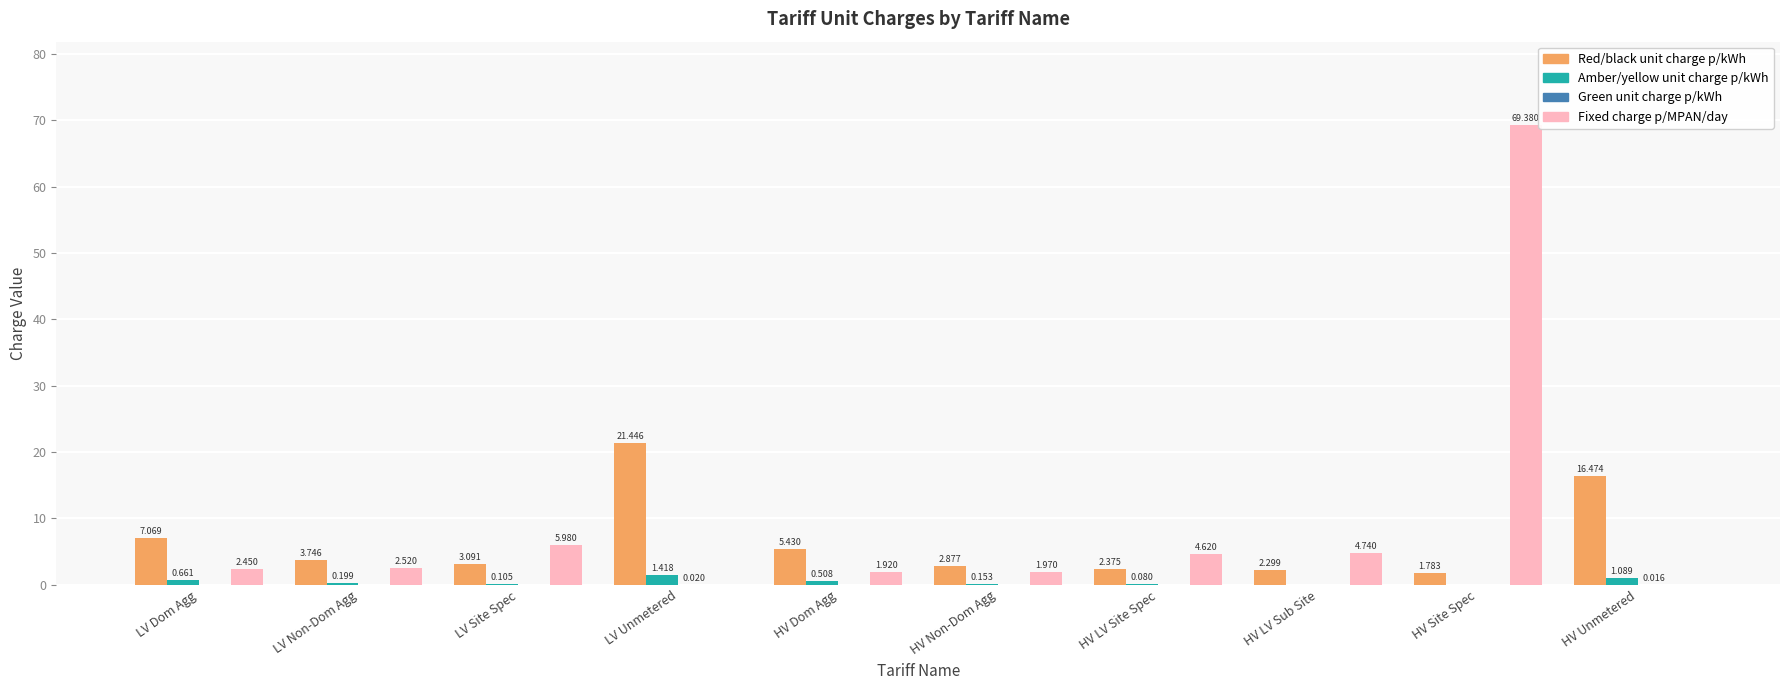

Which series has the largest total across all categories?

Fixed charge p/MPAN/day